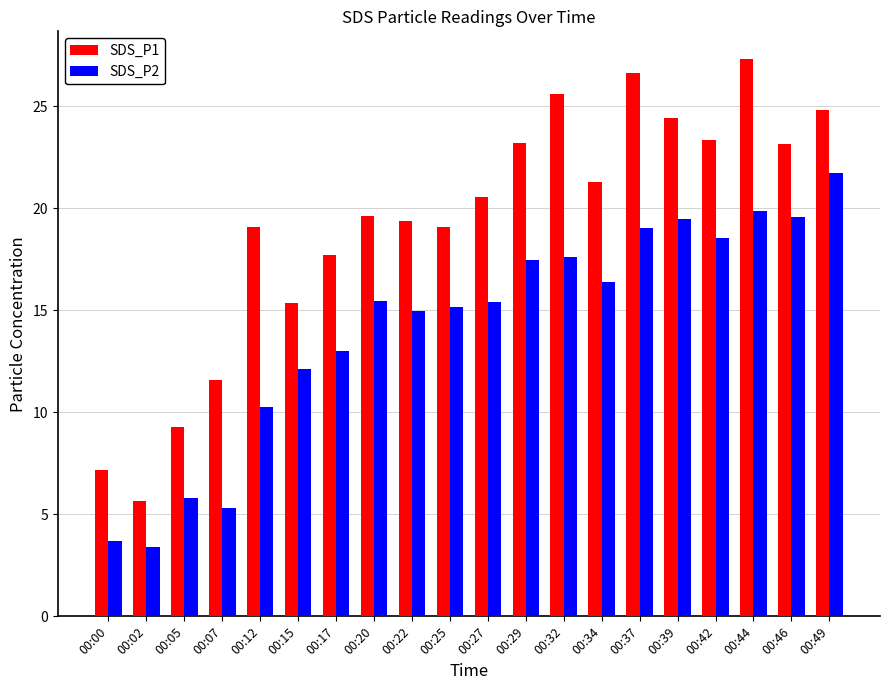

What is the value of the SDS_P1 bar at the 5th from the left?

19.1